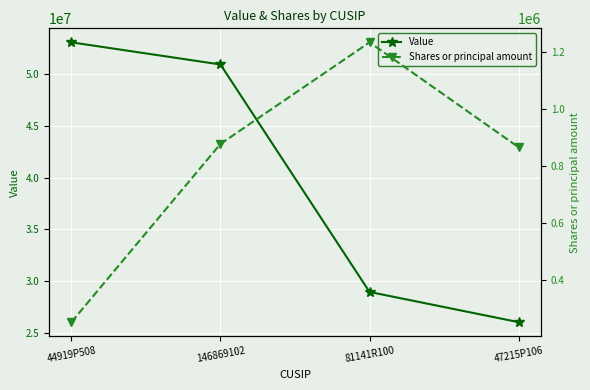

Reading left to right, list all the values displayed in this chart.

Value: 44919P508=53024000	146869102=50890000	81141R100=28986000	47215P106=26077000
Shares or principal amount: 44919P508=252363	146869102=876506	81141R100=1232375	47215P106=864886